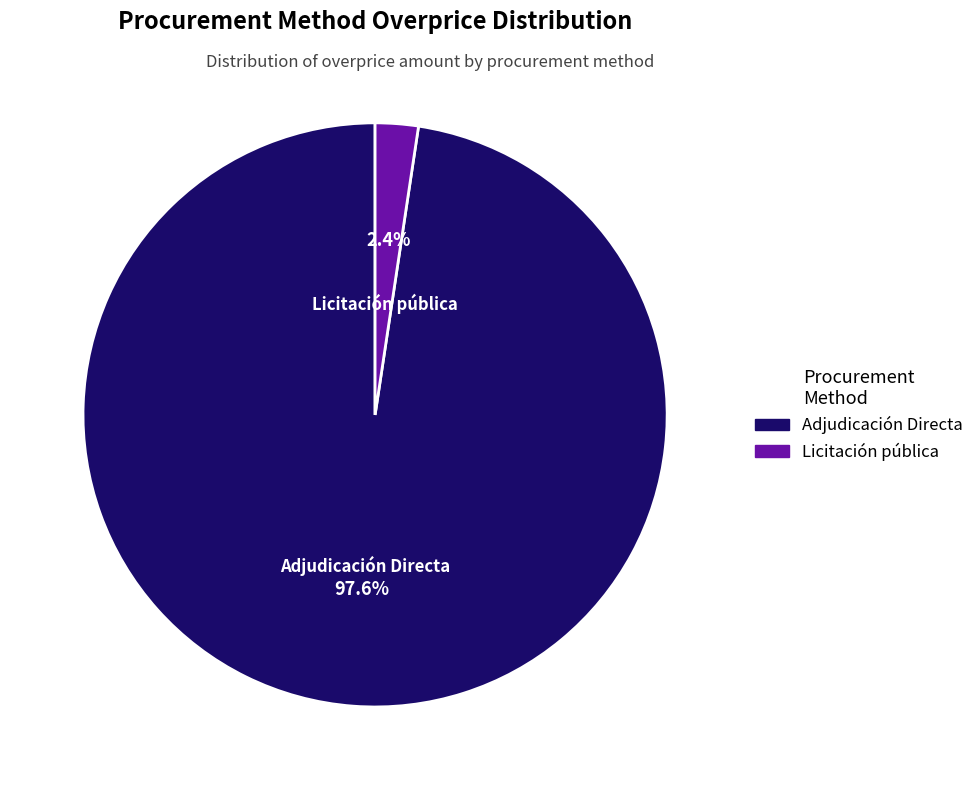

Between Licitación pública and Adjudicación Directa, which is larger?

Adjudicación Directa